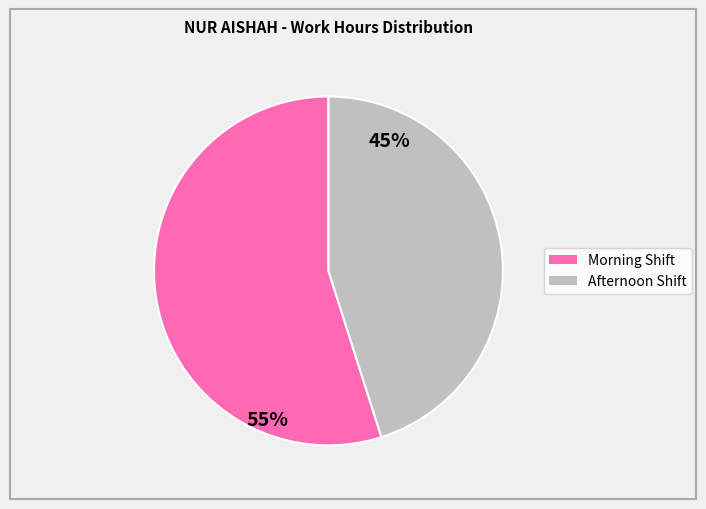

Does any single category account for the majority?

Yes